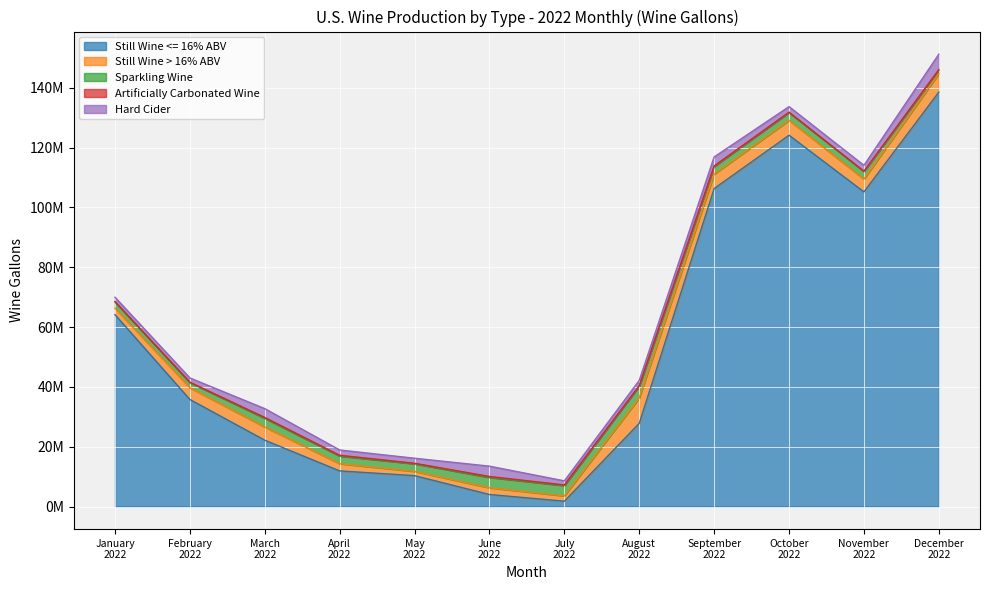

Is it true that Artificially Carbonated Wine equals 116769 at November 2022?

False